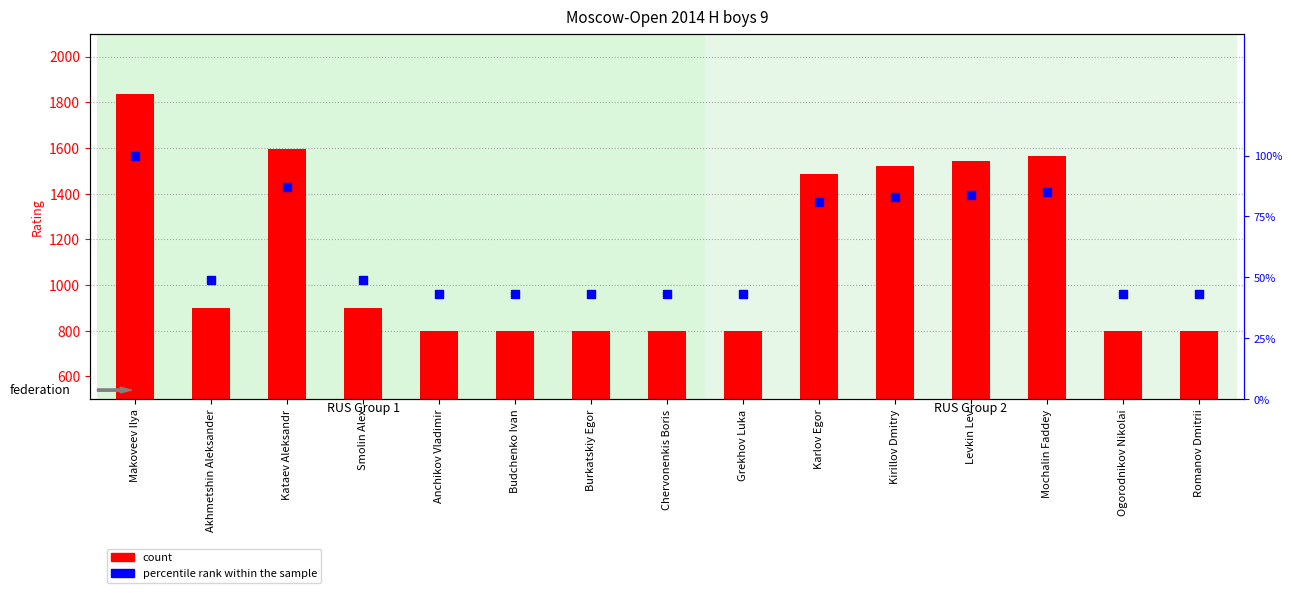

Which series has the largest total across all categories?

count